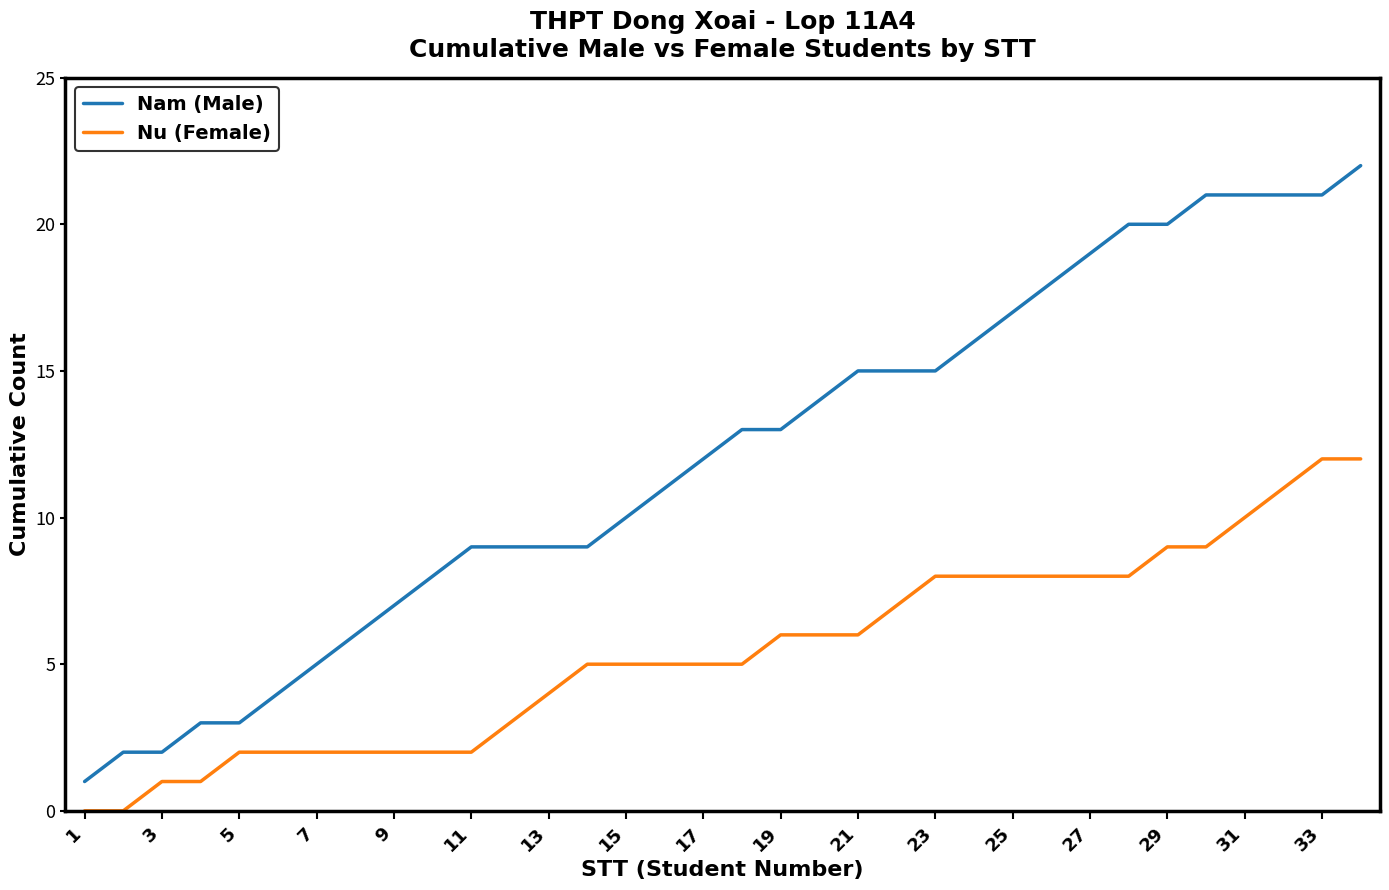

How many lines are shown in the chart?

2